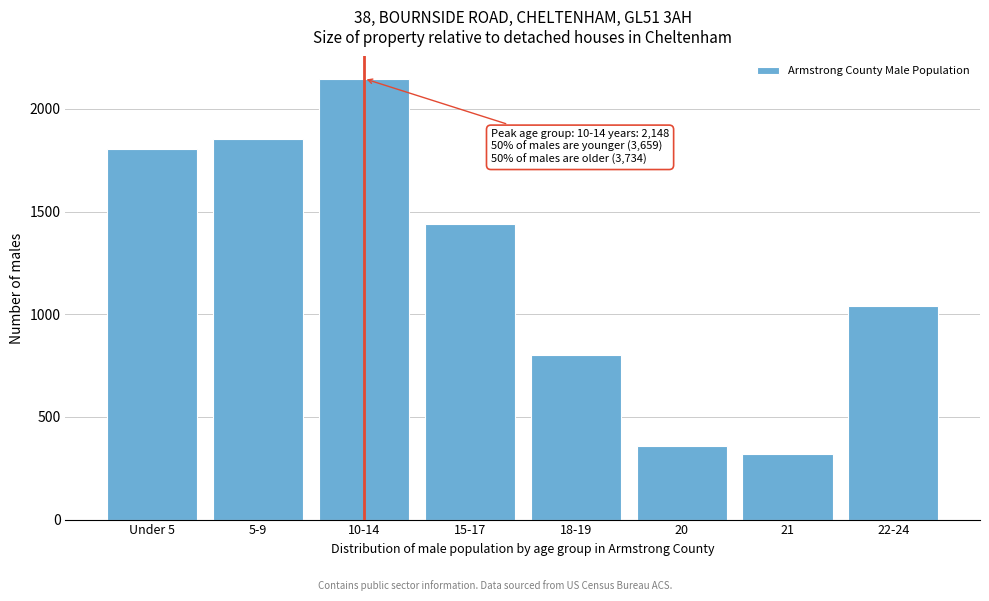

Reading left to right, transcribe all the data shown in this chart.

Under 5=1805	5-9=1854	10-14=2148	15-17=1438	18-19=801	20=357	21=321	22-24=1042